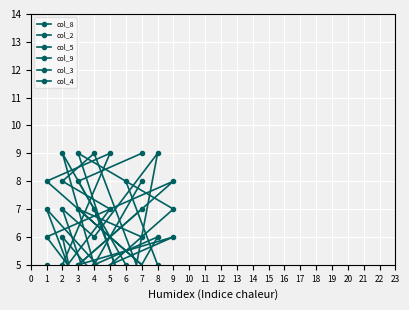

How many lines are shown in the chart?

6